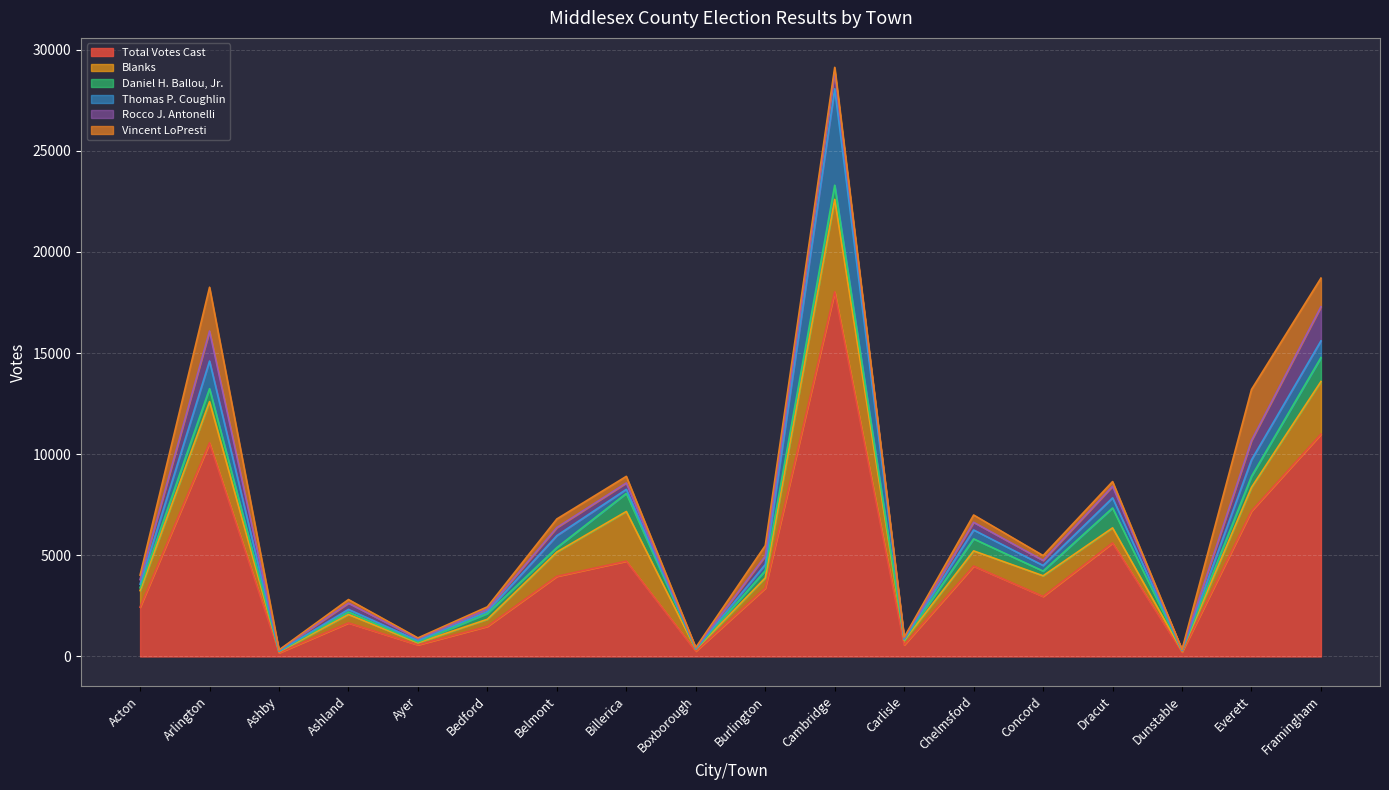

Reading right to left, extract all data points from this chart.

Total Votes Cast: 10992	7196	217	5613	2970	4470	570	18025	3379	263	4713	3963	1490	575	1659	180	10561	2438
Vincent LoPresti: 1413	2521	15	229	240	360	42	222	521	30	326	424	120	40	178	9	2163	223
Blanks: 2601	1166	55	744	1020	750	226	4571	506	84	2455	1202	351	102	420	49	2038	818
Daniel H. Ballou, Jr.: 1183	543	19	985	233	594	34	700	356	14	894	218	286	39	122	24	639	141
Thomas P. Coughlin: 826	815	17	499	275	440	26	4768	305	23	200	592	98	70	127	14	1367	177
Rocco J. Antonelli: 1690	957	21	577	251	380	58	837	415	30	317	400	111	92	309	47	1485	226